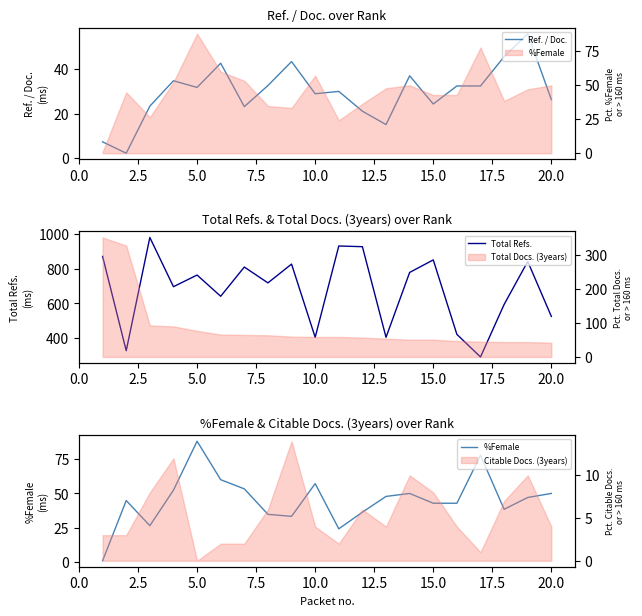

How many categories are shown in the chart?

20